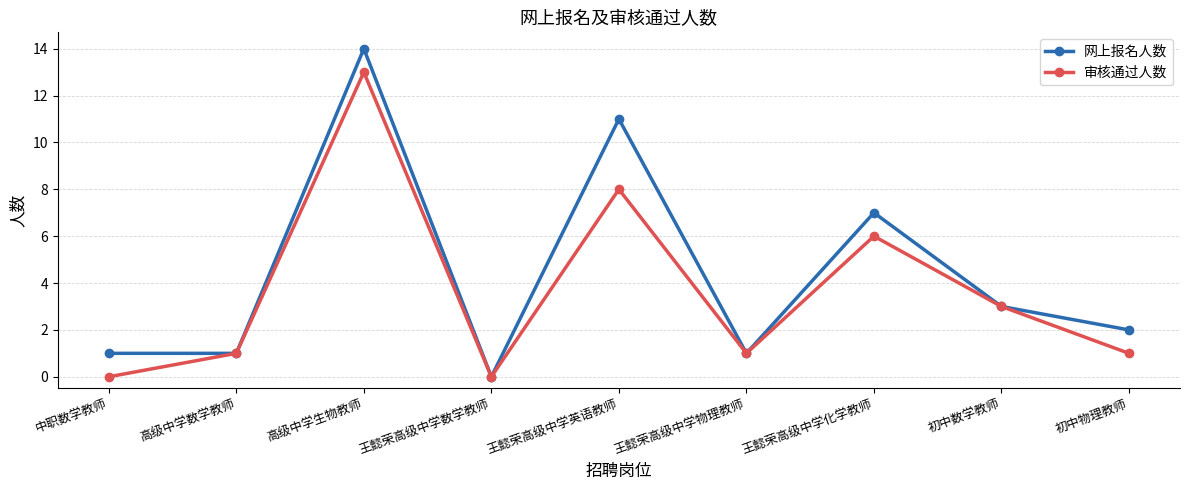

Is it true that 网上报名人数 equals 7 at 王懿荣高级中学英语教师?

False